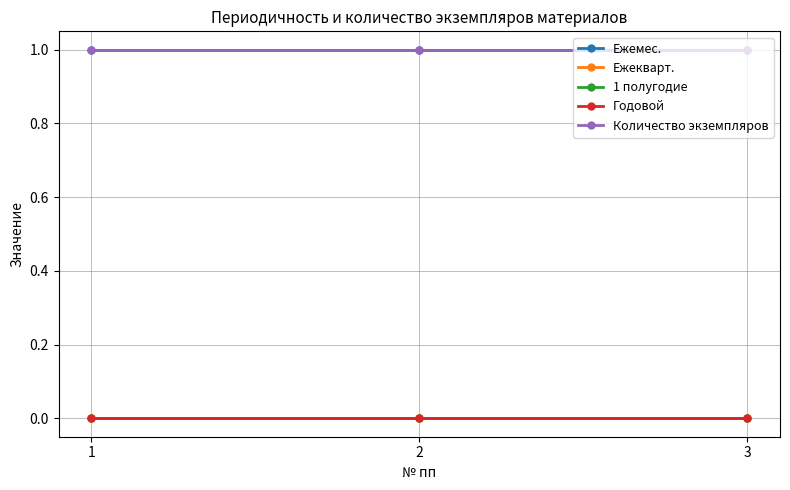

Which series has the largest total across all categories?

Ежемес.